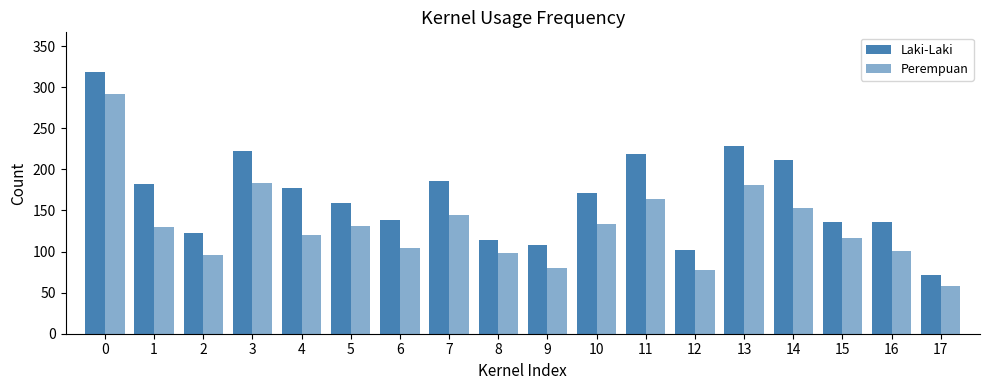

Are the bars horizontal?

No